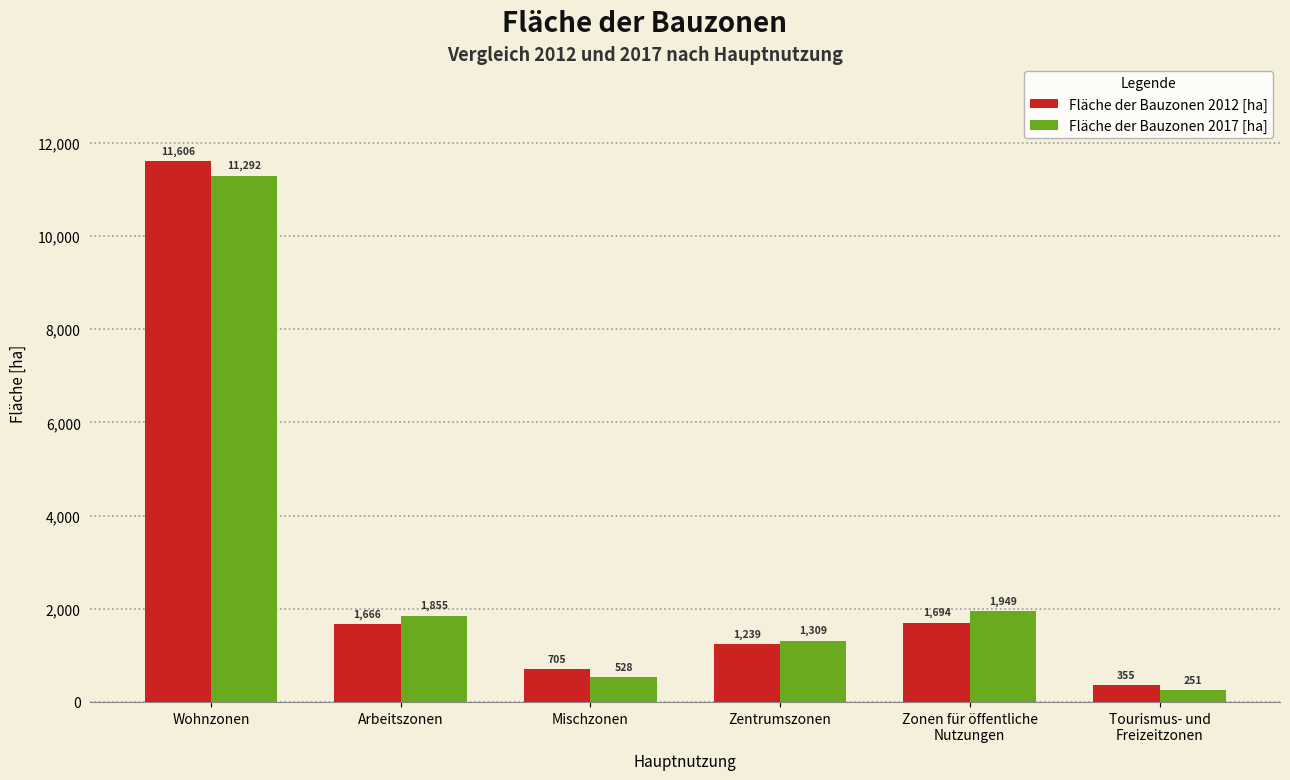

How many groups of bars are there?

6